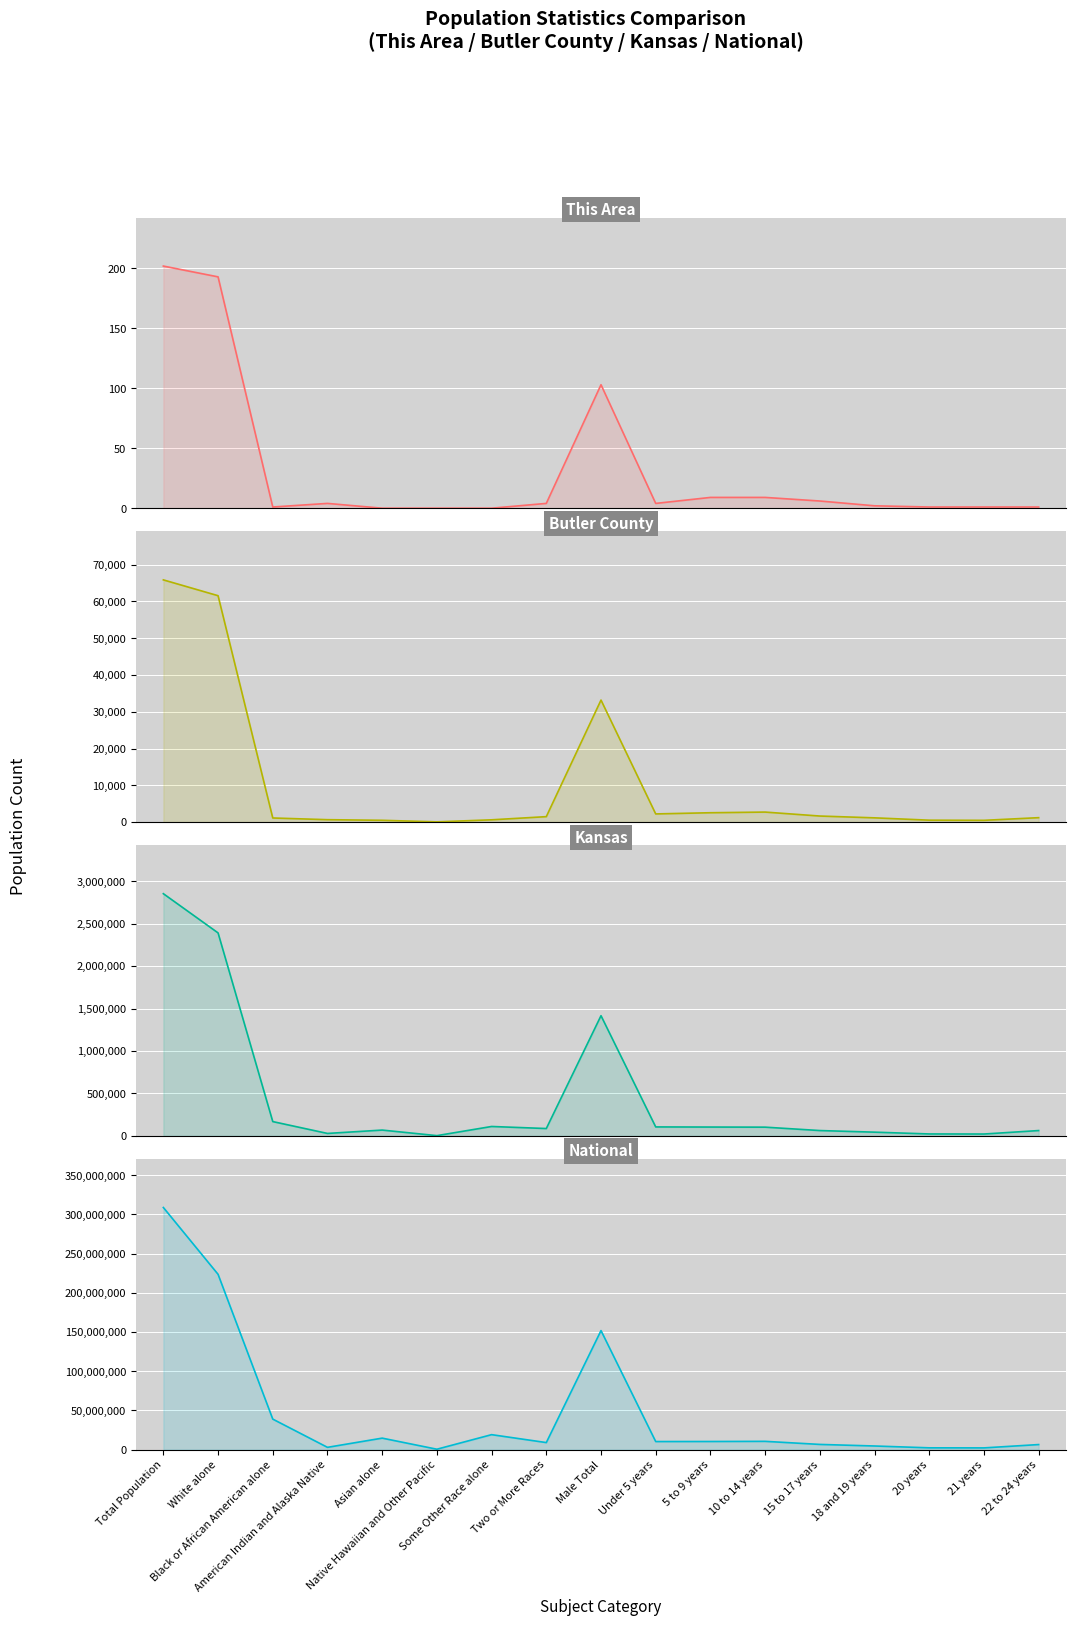

What are all the series names shown in the legend?

This Area, Butler County, Kansas, National